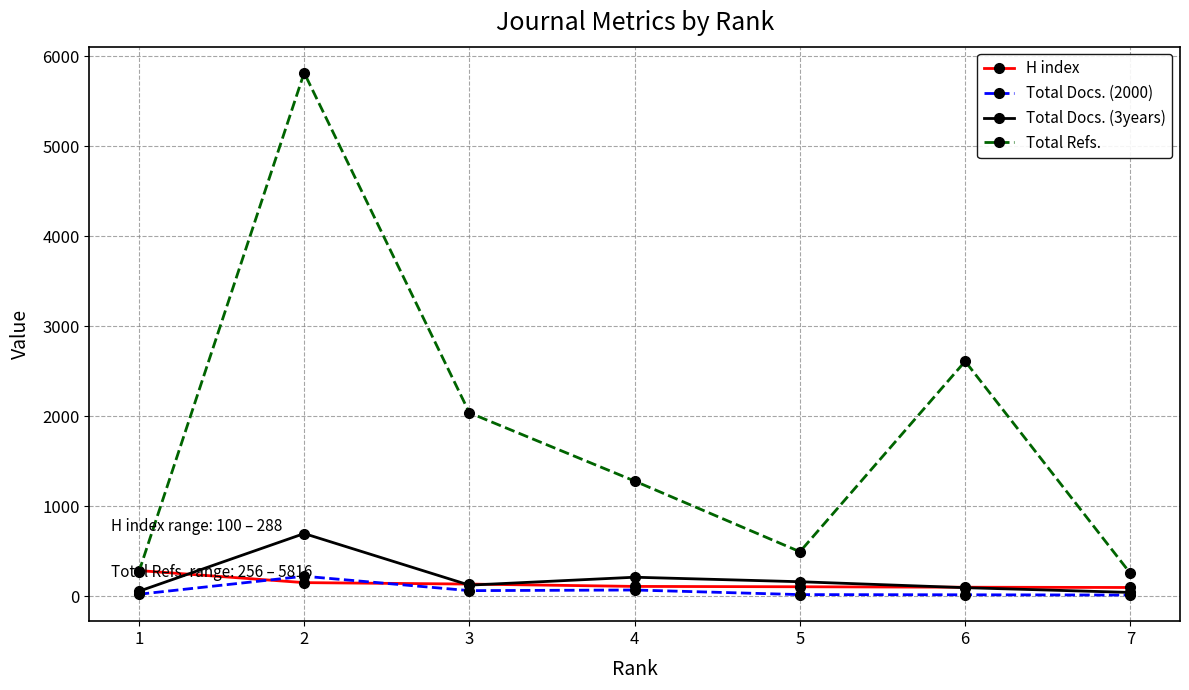

Where does the H index series first go above 112?

1